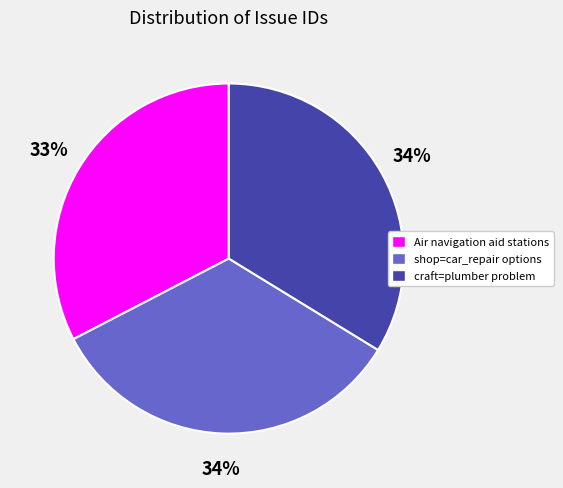

Count the number of slices in the pie.

3